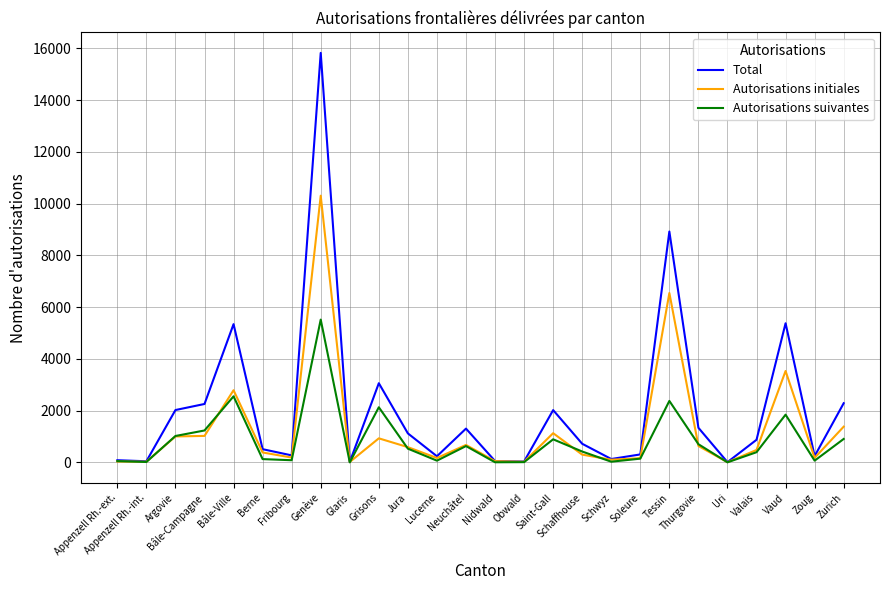

List the series in order of their peak value, highest first.

Total, Autorisations initiales, Autorisations suivantes